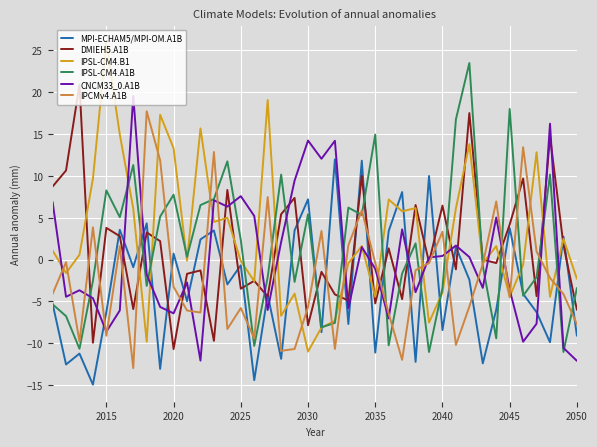

What is the greatest value displayed?

25.9